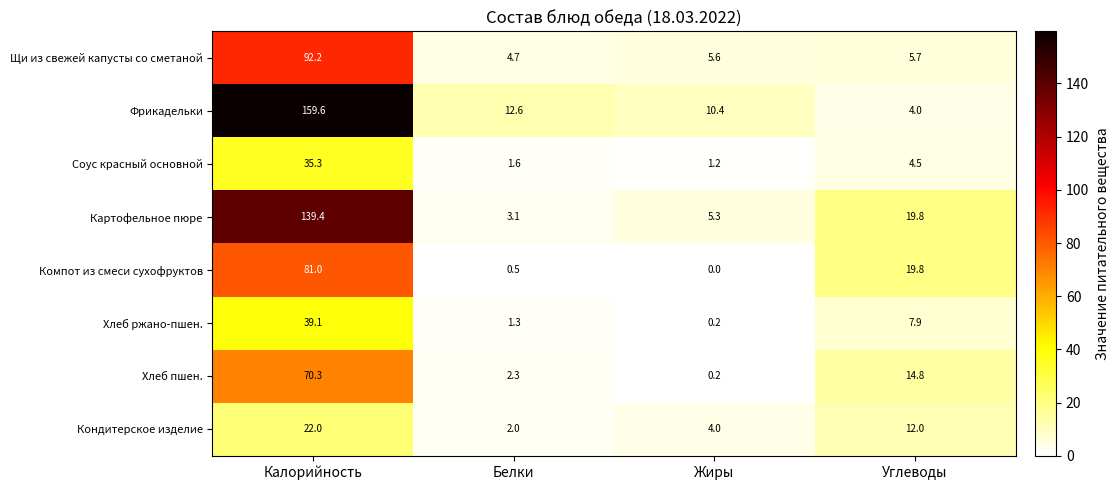

Is it true that Щи из свежей капусты со сметаной equals 92.2 at Калорийность?

True